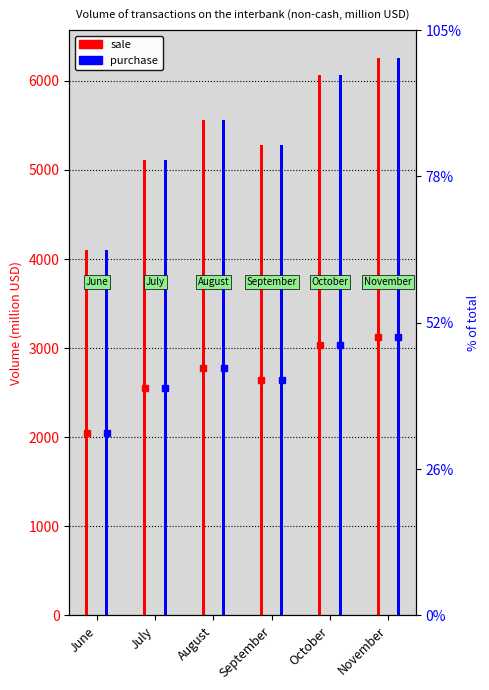

Rank the series by their average value, from lowest to highest.

sale, purchase